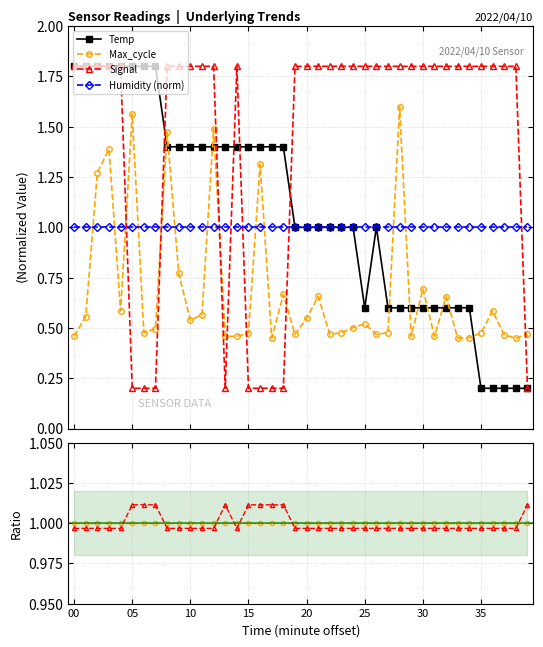

What is the value of the Signal point at the 9th from the left?

1.8